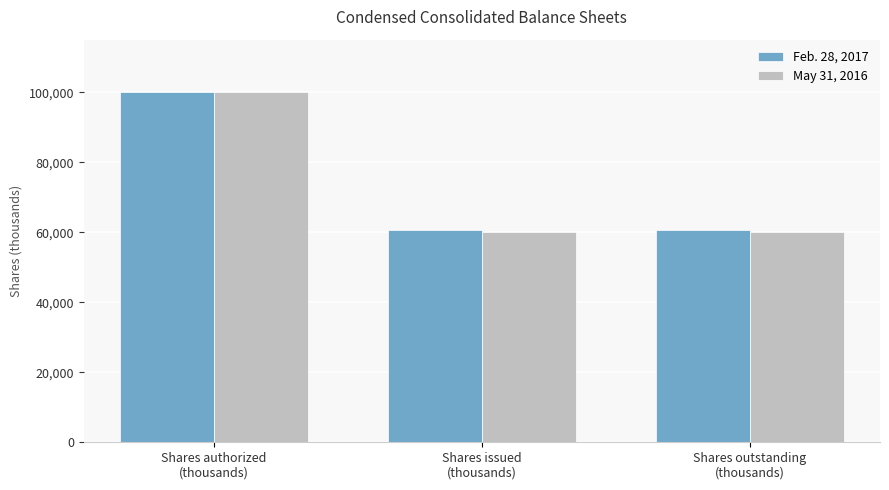

What are all the series names shown in the legend?

Feb. 28, 2017, May 31, 2016